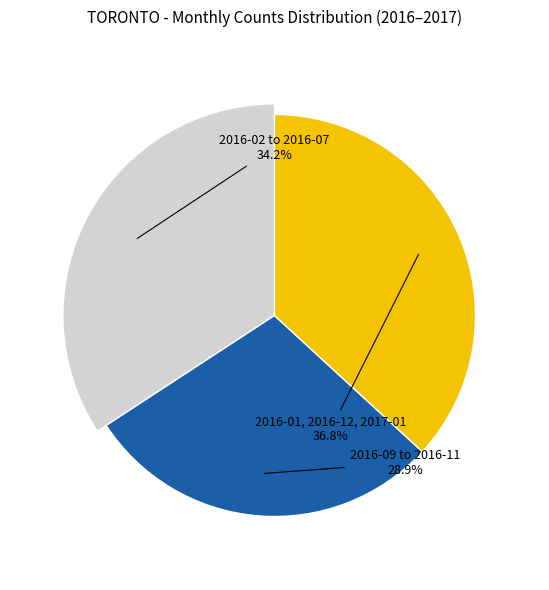

To the nearest percent, what portion does 2016-07 represent?

3%